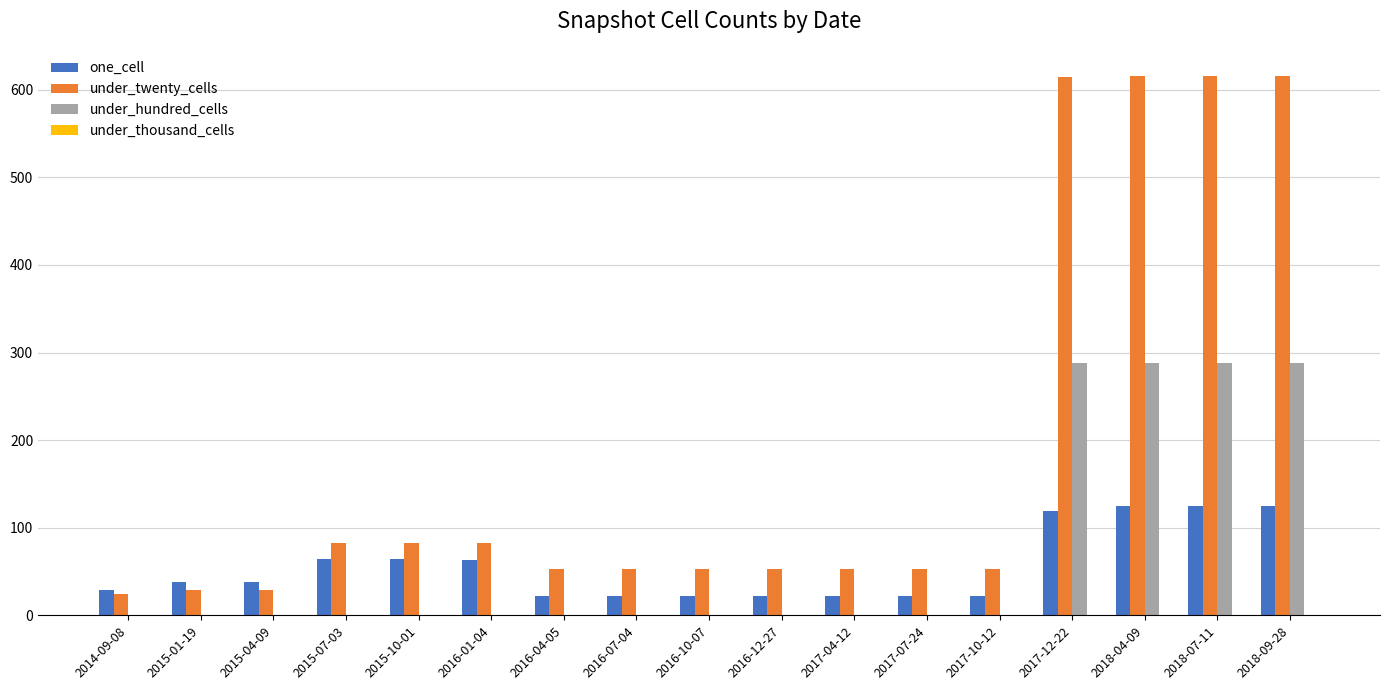

What is the sum of all under_twenty_cells values?

3163